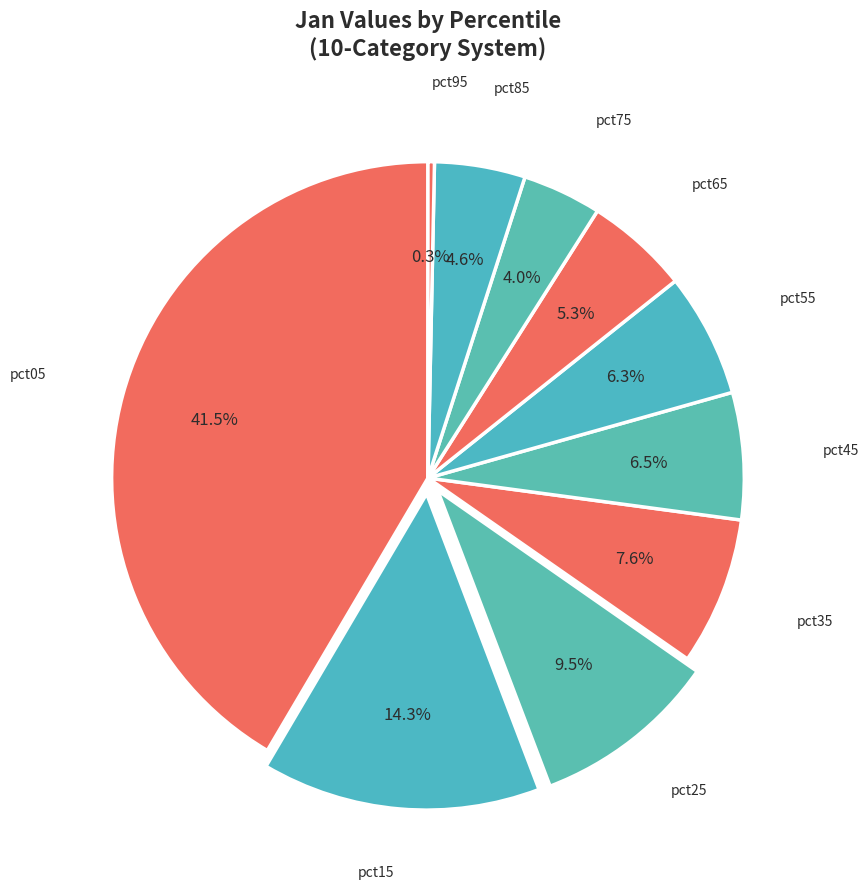

To the nearest percent, what is the difference between the largest and smallest slice percentages?

41%